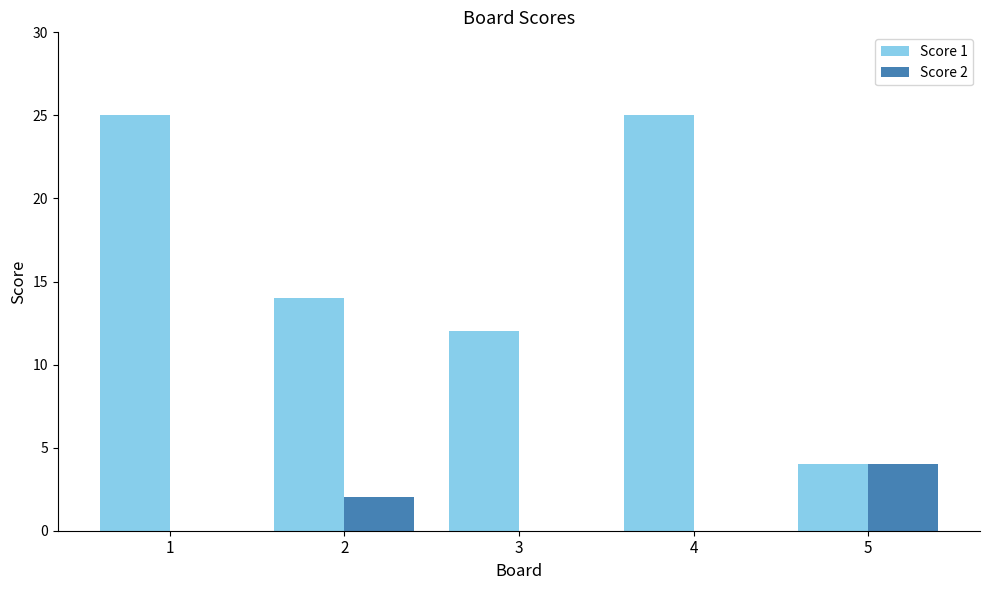

Is it true that Score 2 equals 0 at 1?

True